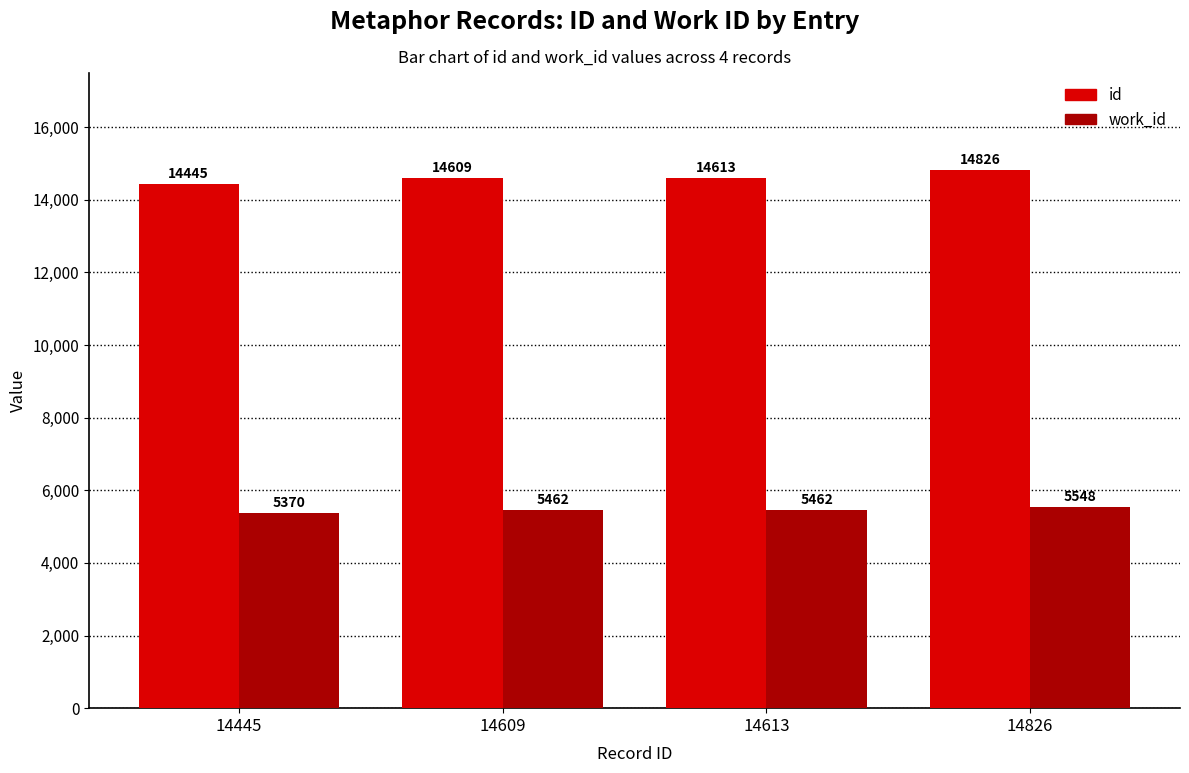

Is it true that id equals 25997 at 14613?

False